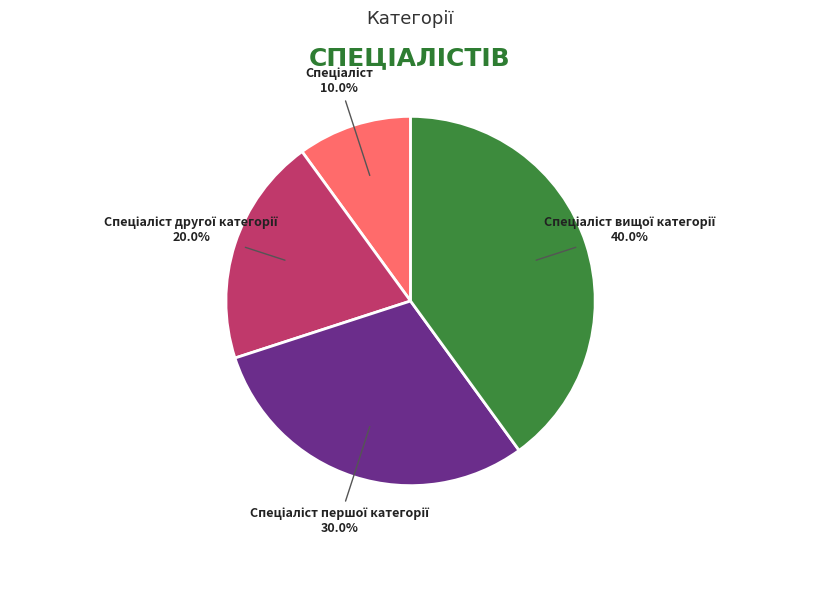

Is there a majority slice in this chart?

No